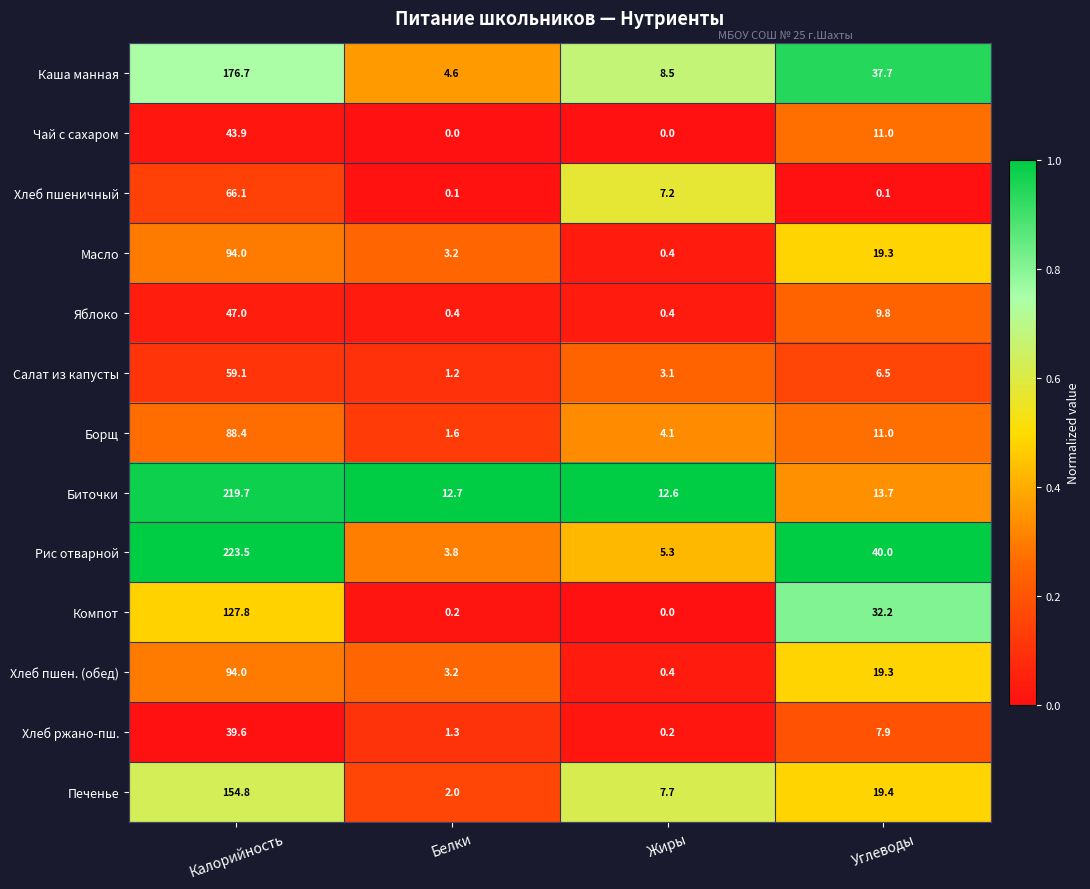

Which category has the lowest value in the Печенье series?

Белки